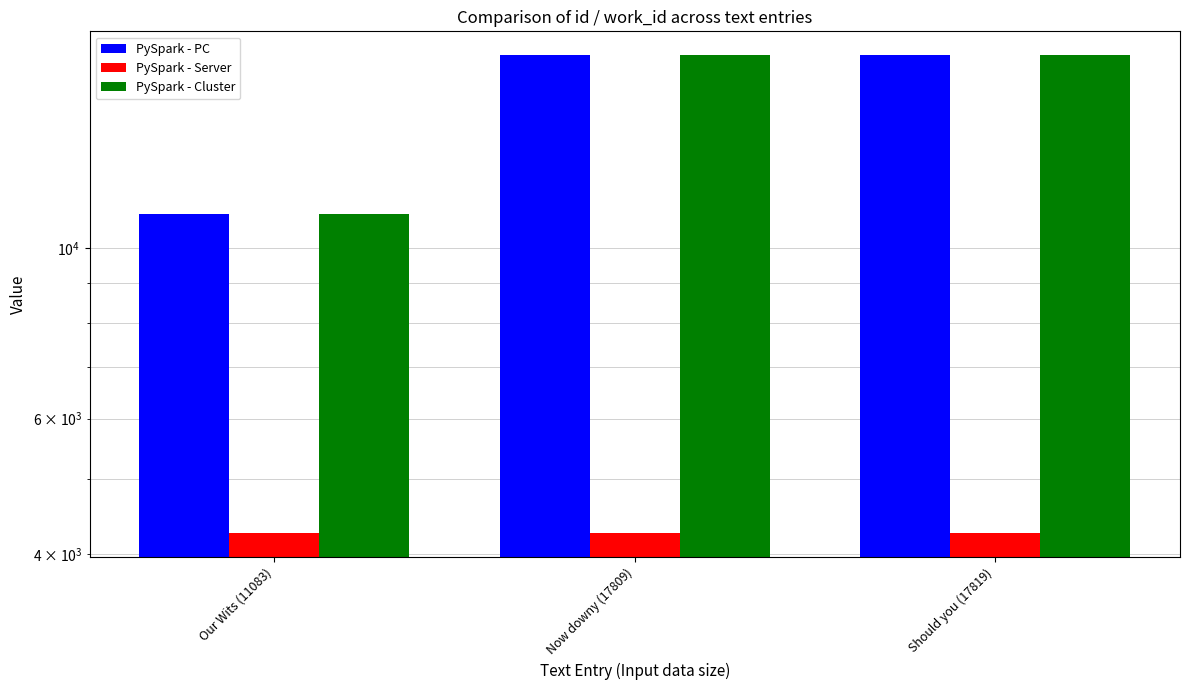

How many groups of bars are there?

3